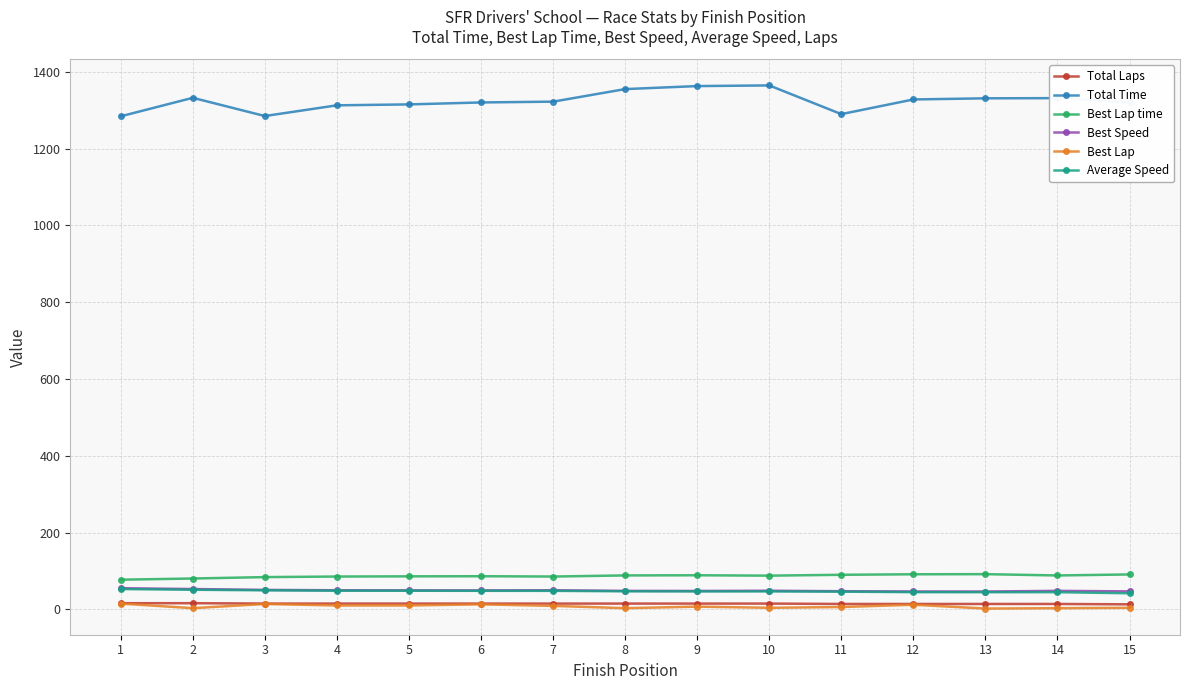

How many lines are shown in the chart?

6